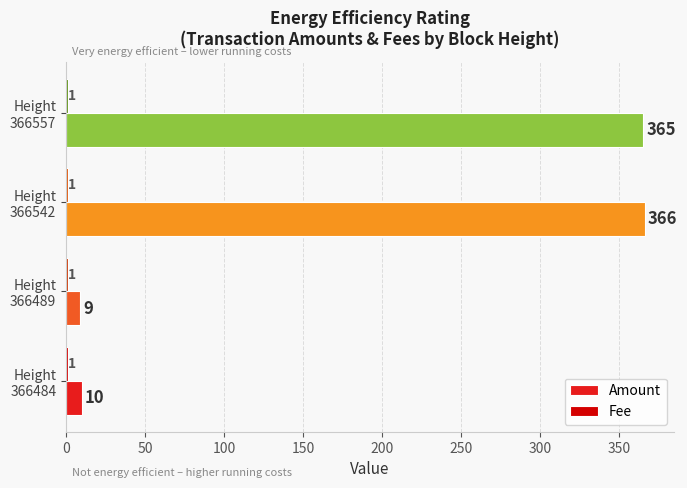

Which series has the largest total across all categories?

Amount